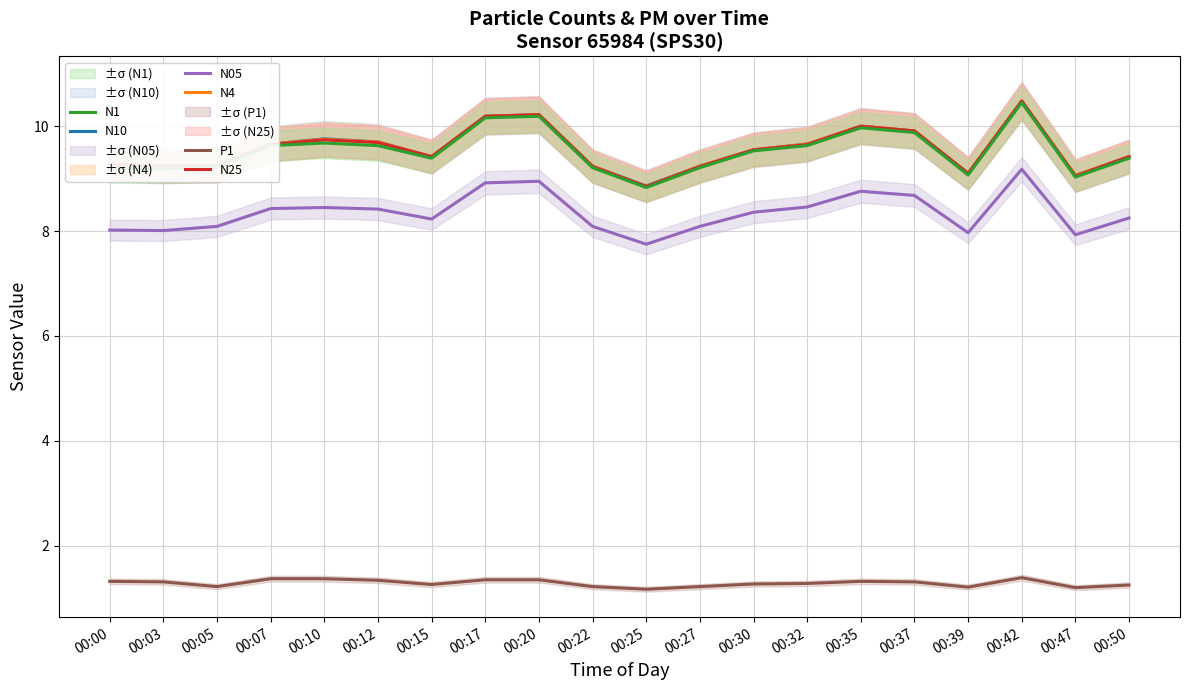

At which label does N05 first exceed 8?

00:00